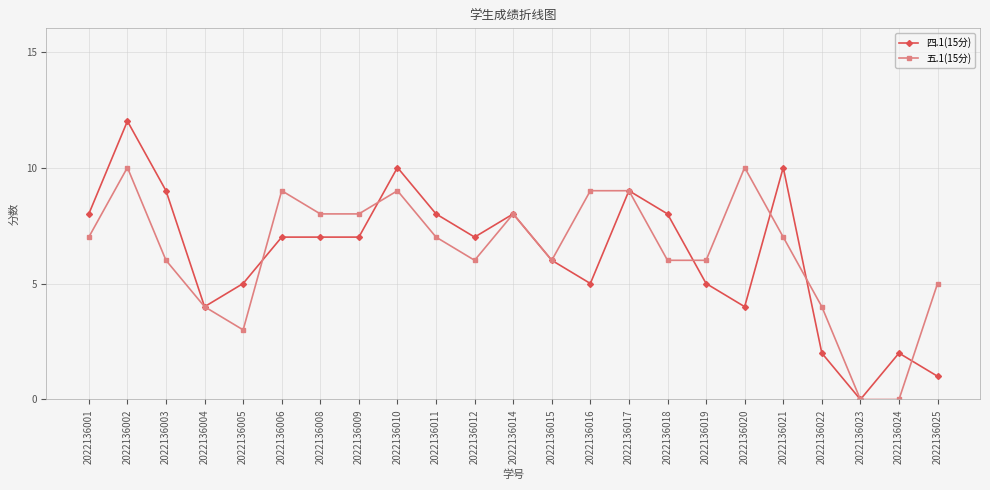

What is the greatest value displayed?

12